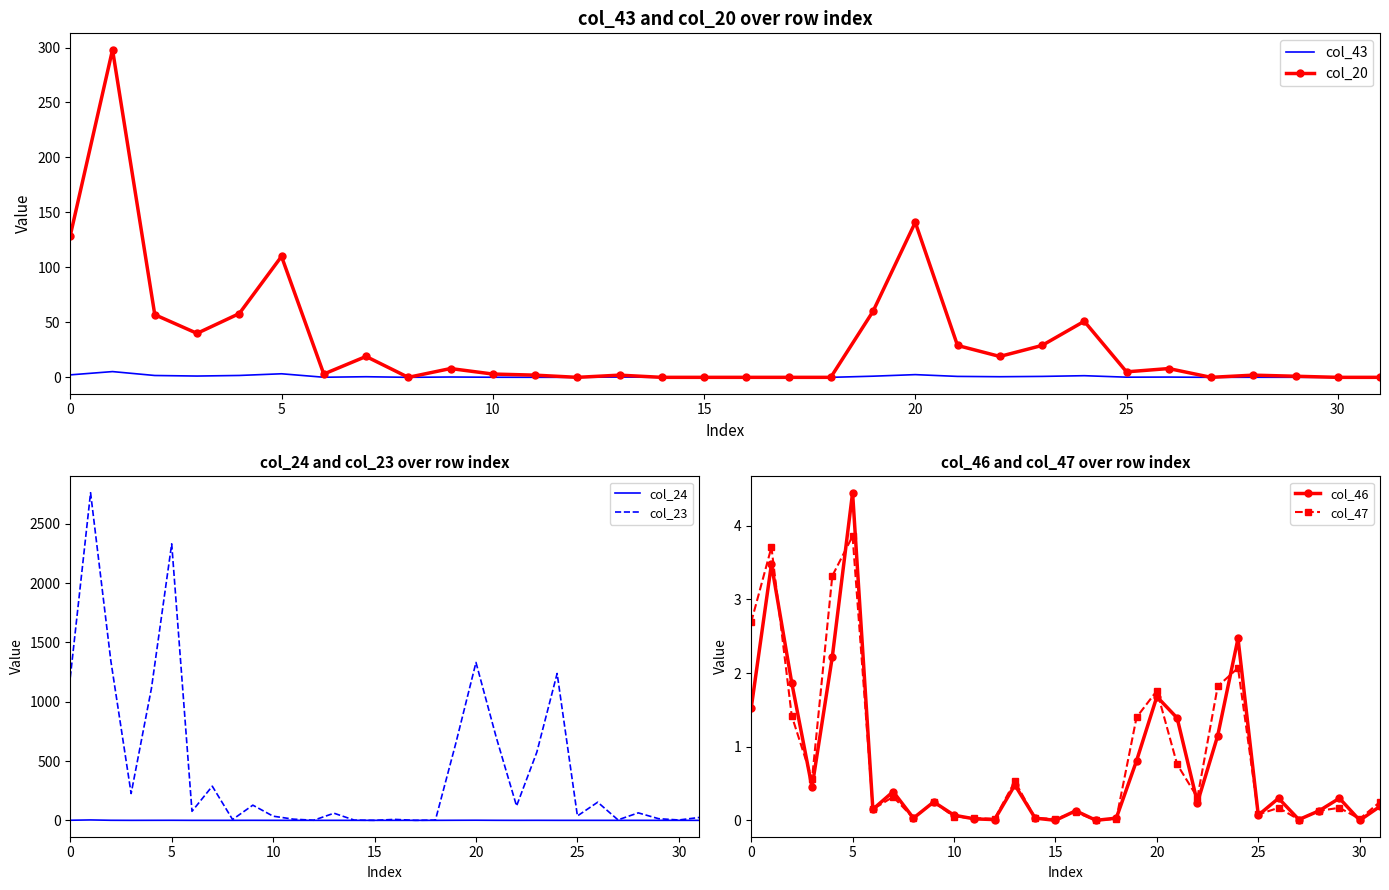

What are all the series names shown in the legend?

col_43, col_20, col_24, col_23, col_46, col_47